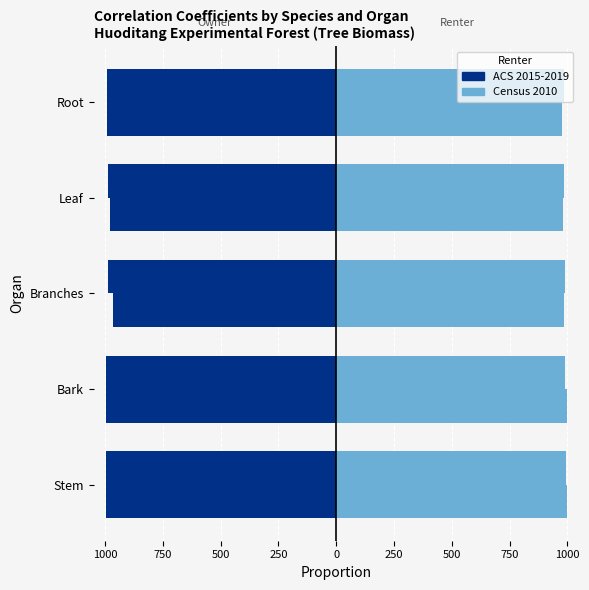

At Bark, list the series in order from largest to smallest.

Census 2010, ACS 2015-2019